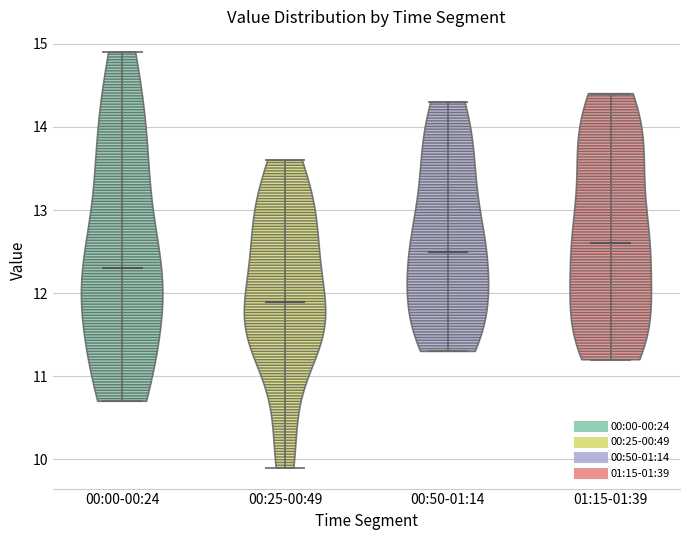

What is the lowest point the violin for 00:25-00:49 reaches on the y-axis? The values are not printed on the chart, so give them approximately, as read against the axis.

9.9